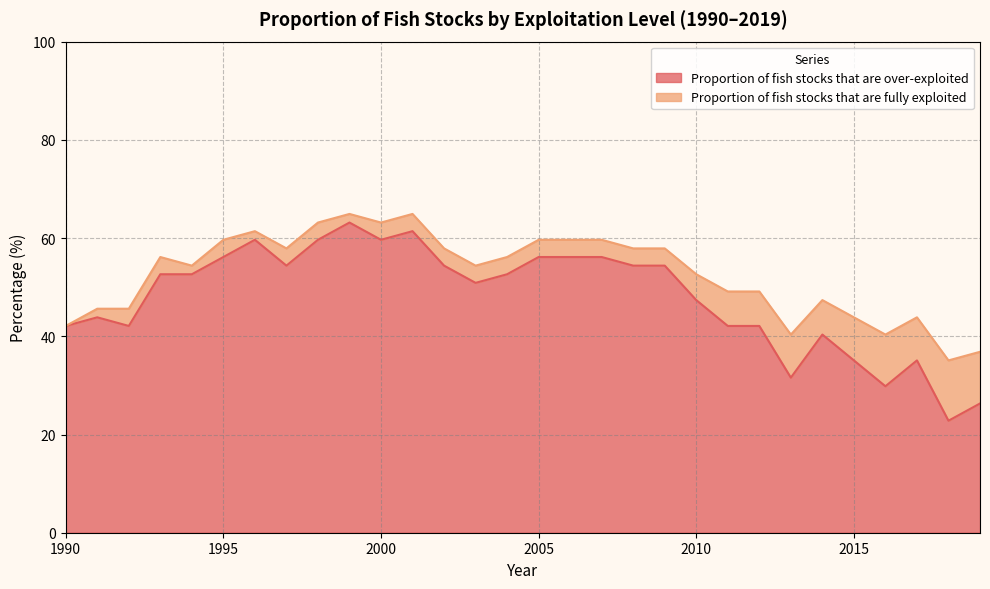

At which category does the data reach its first local peak?

1991